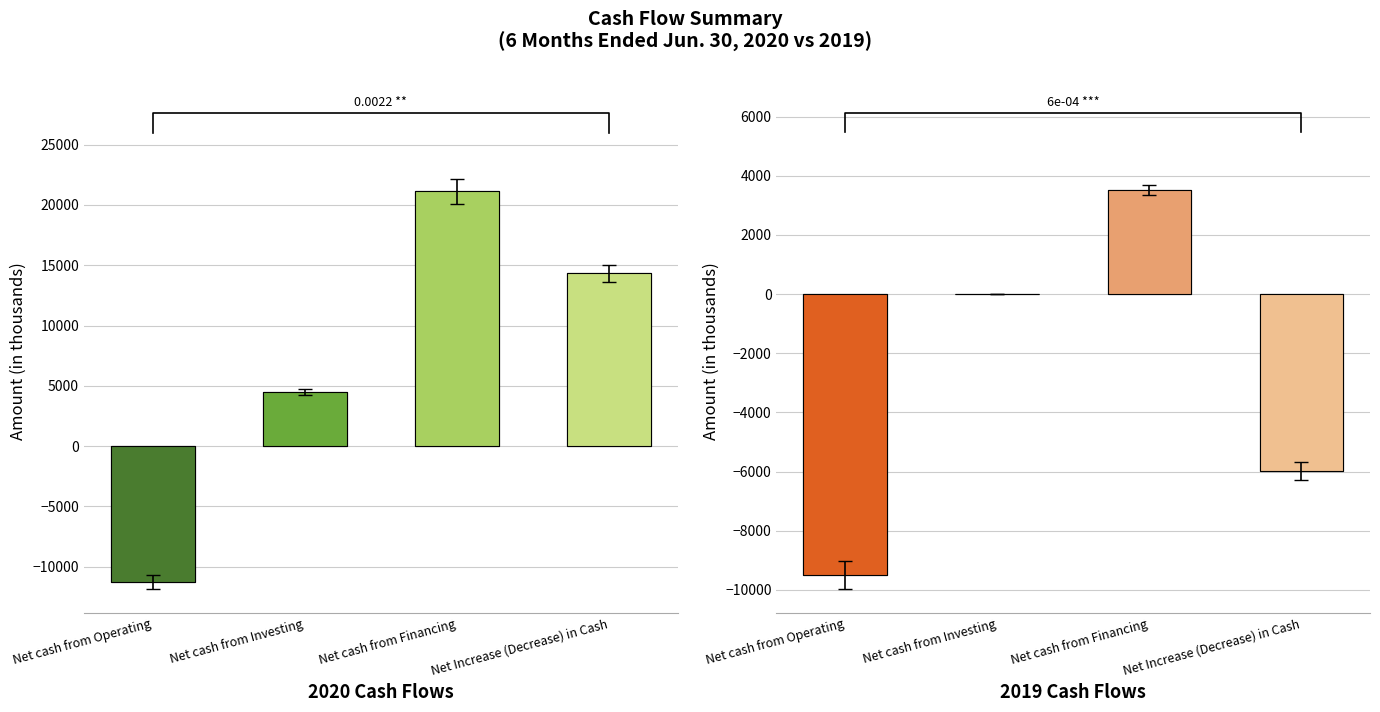

How many groups of bars are there?

4